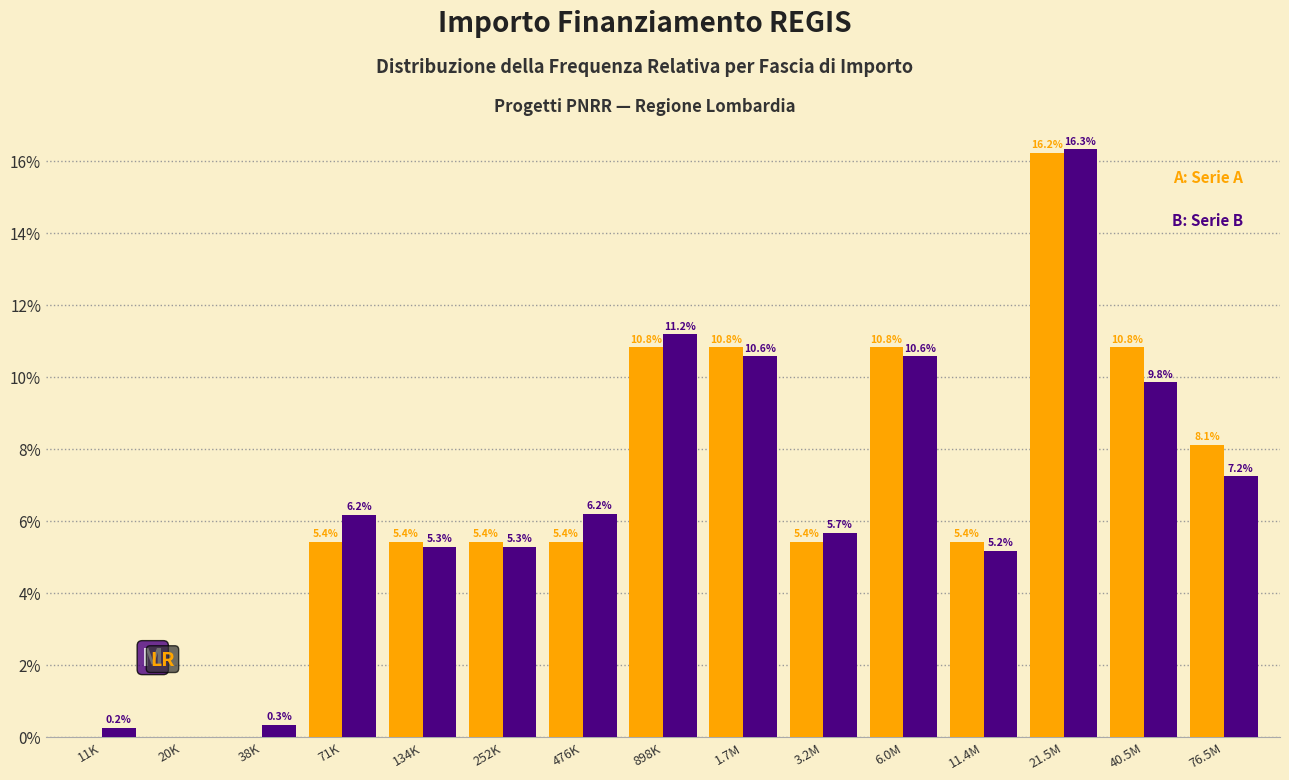

What is the maximum value shown in the chart?

16.3